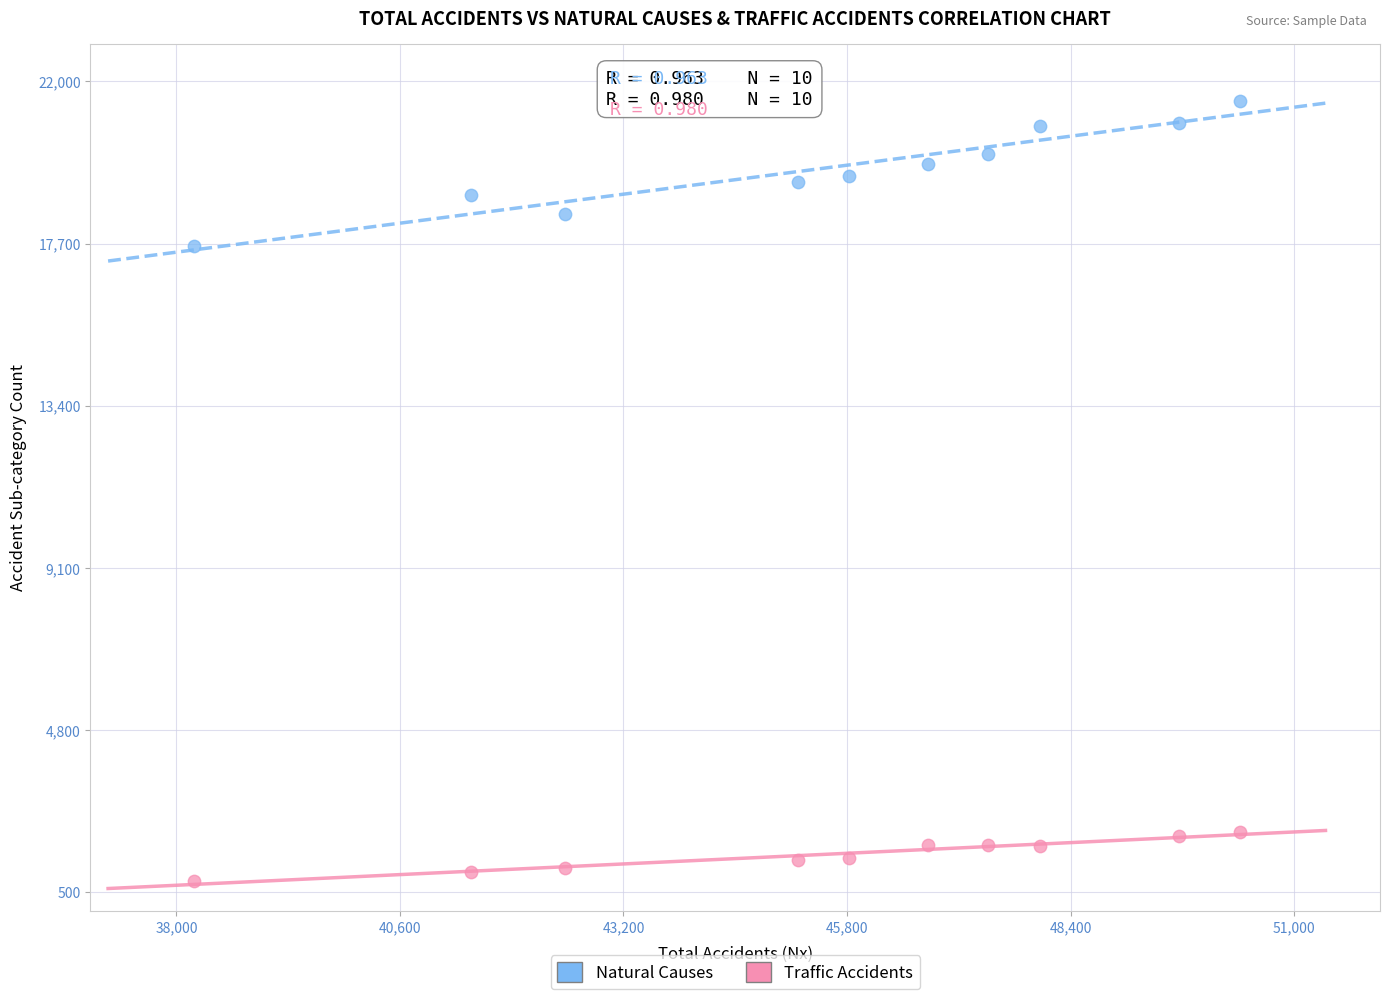

Across all data points, what is the range of X values (max minus min)?

12161